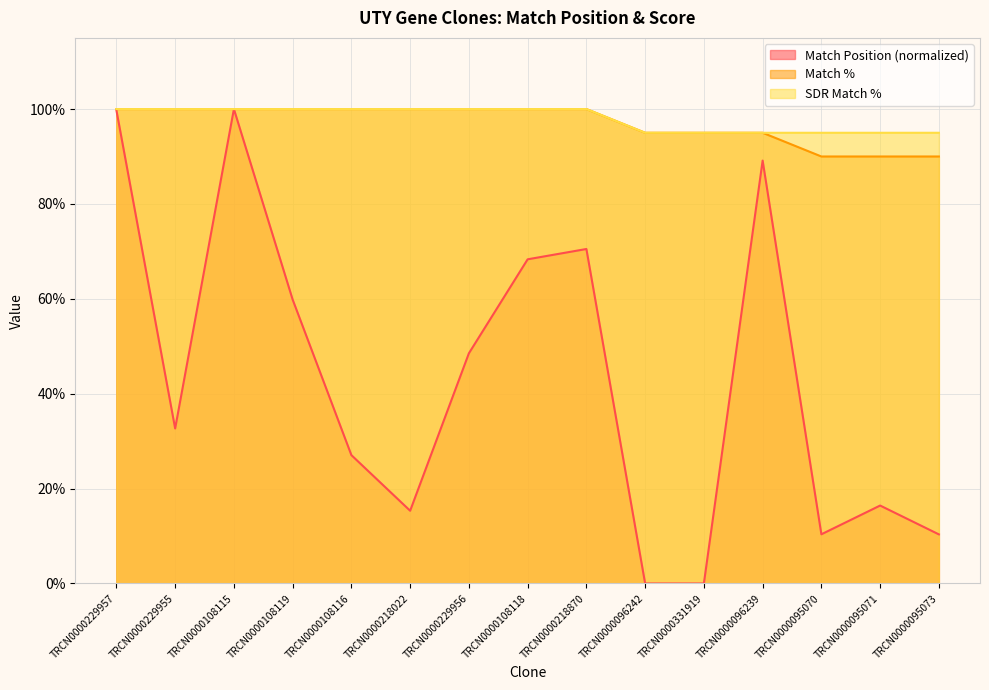

What are all the series names shown in the legend?

Match Position (normalized), Match %, SDR Match %